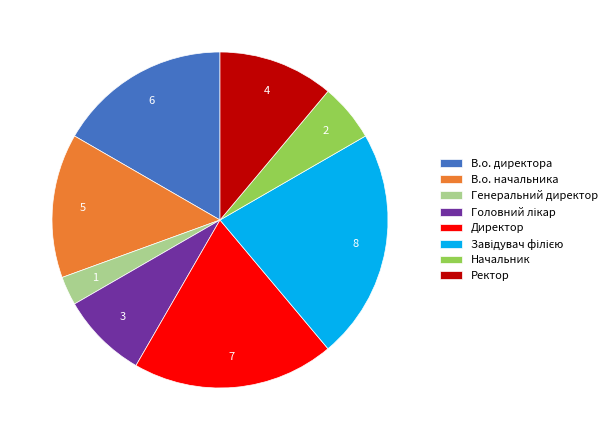

Is it true that Ректор is 18% of the pie?

False